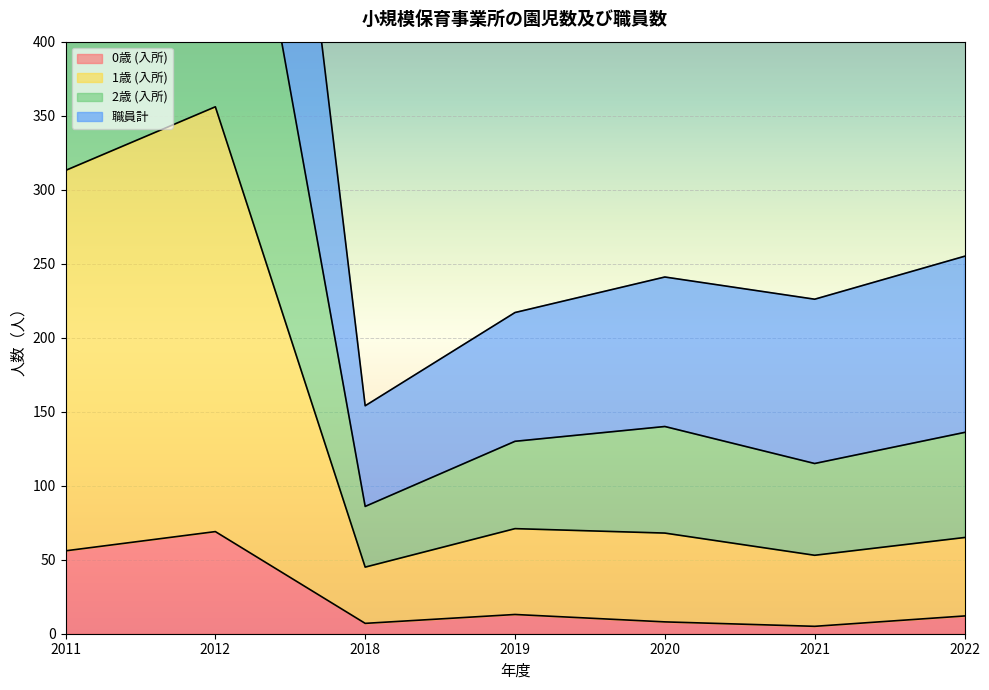

Which label corresponds to the smallest value in the chart?

2021